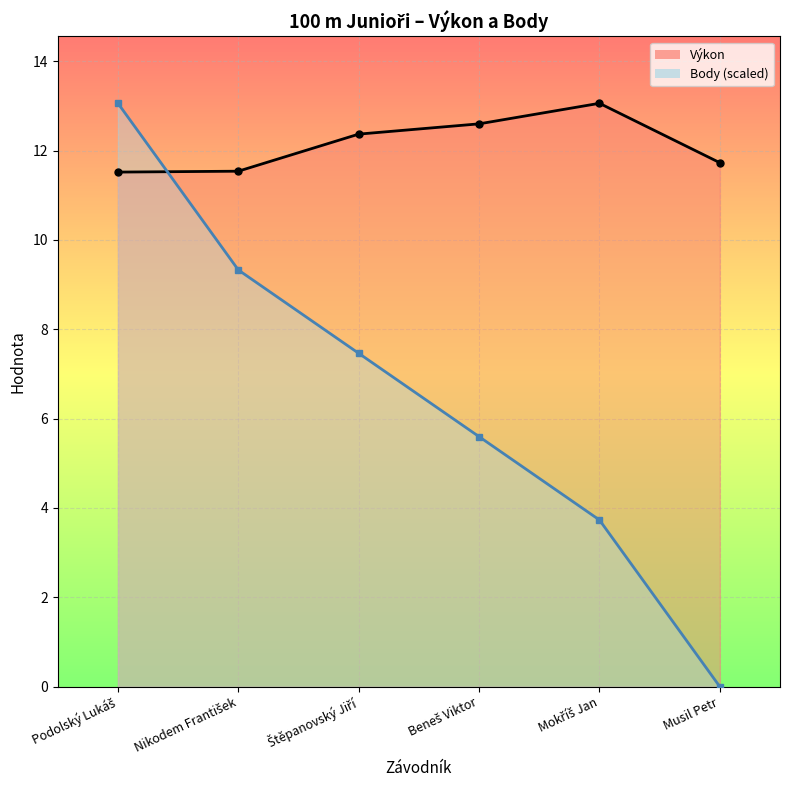

At which category is the sum across all series the highest?

Podolský Lukáš